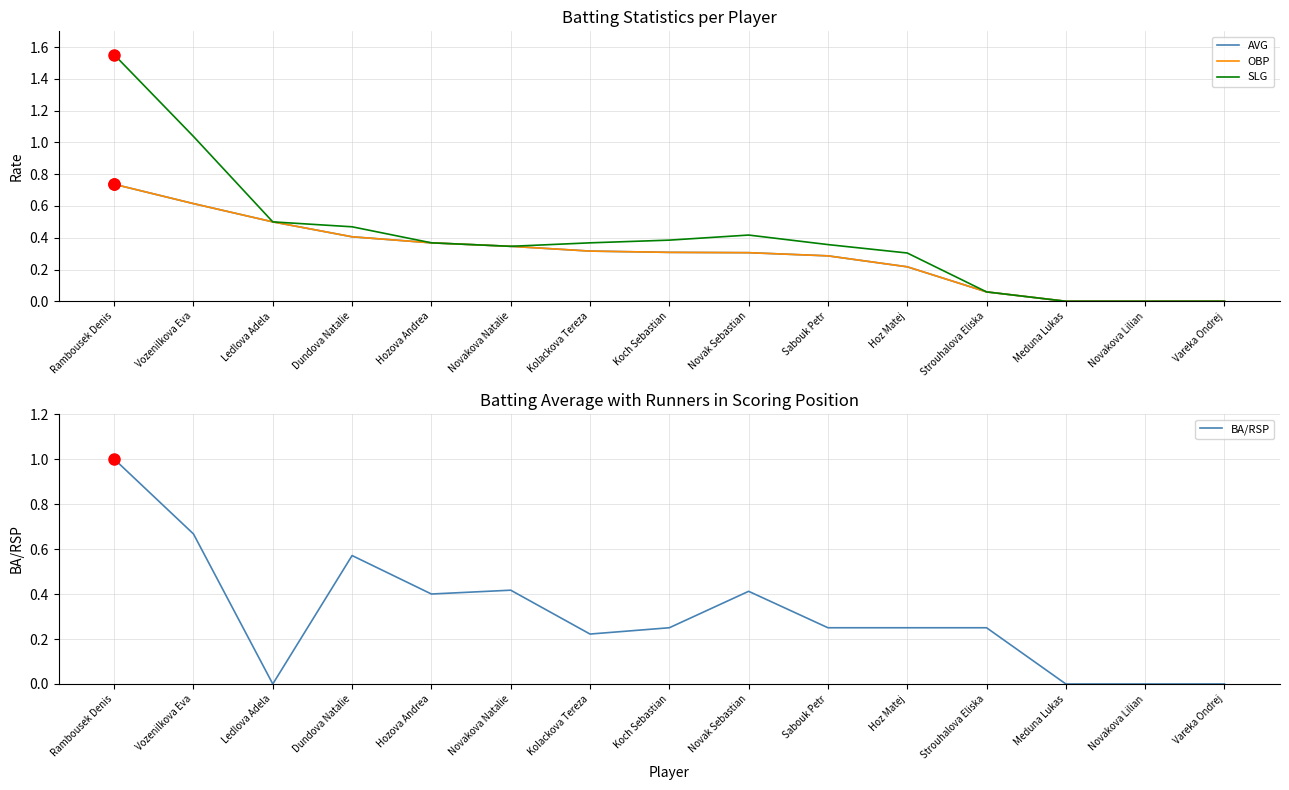

True or false: AVG has a value of 0.1 at Novakova Natalie.

False